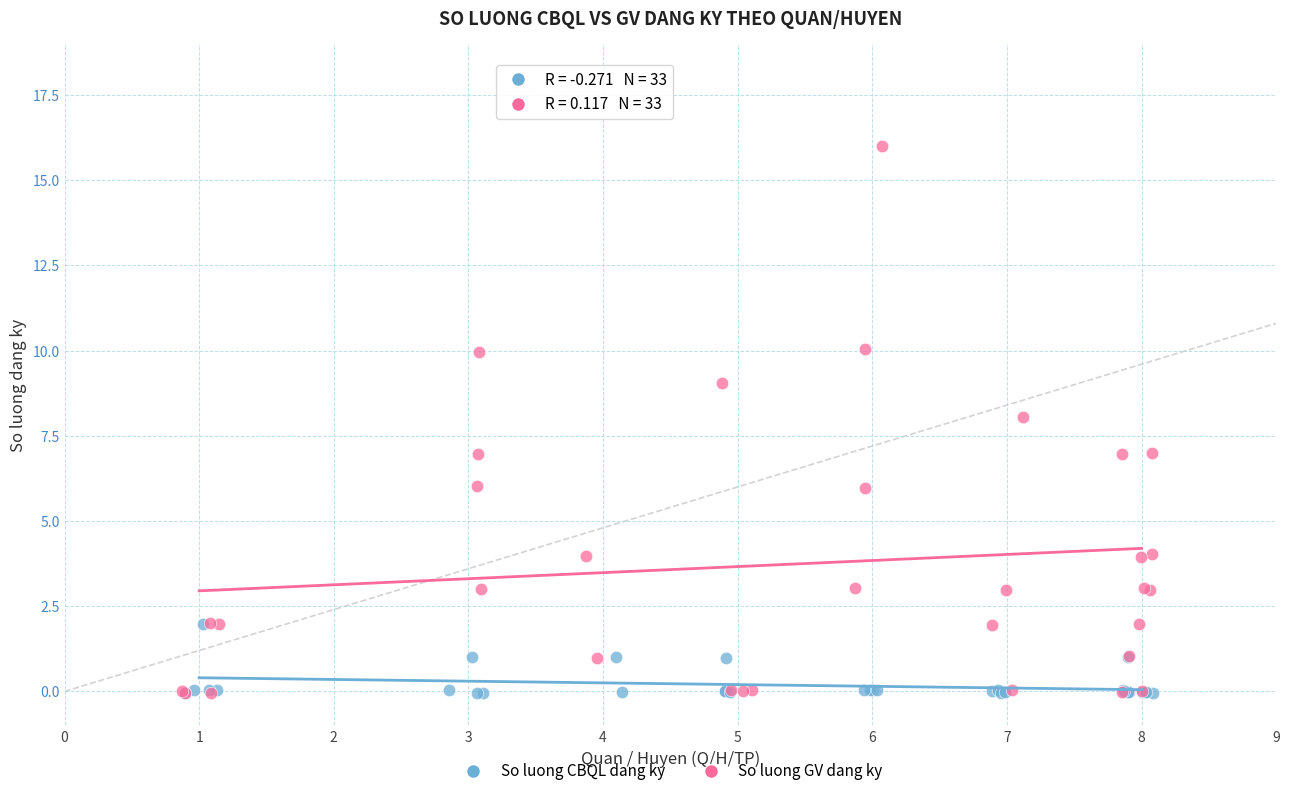

Which series contains the highest Y value?

So luong GV dang ky